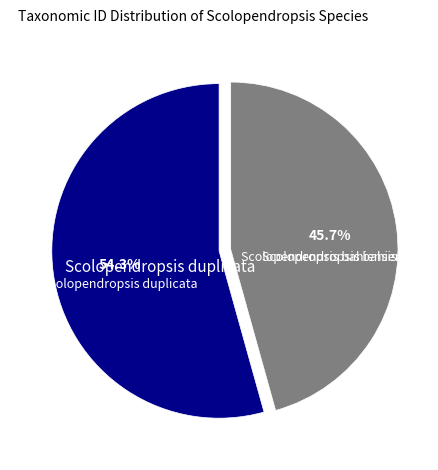

Is there any slice that represents more than half of the pie?

Yes